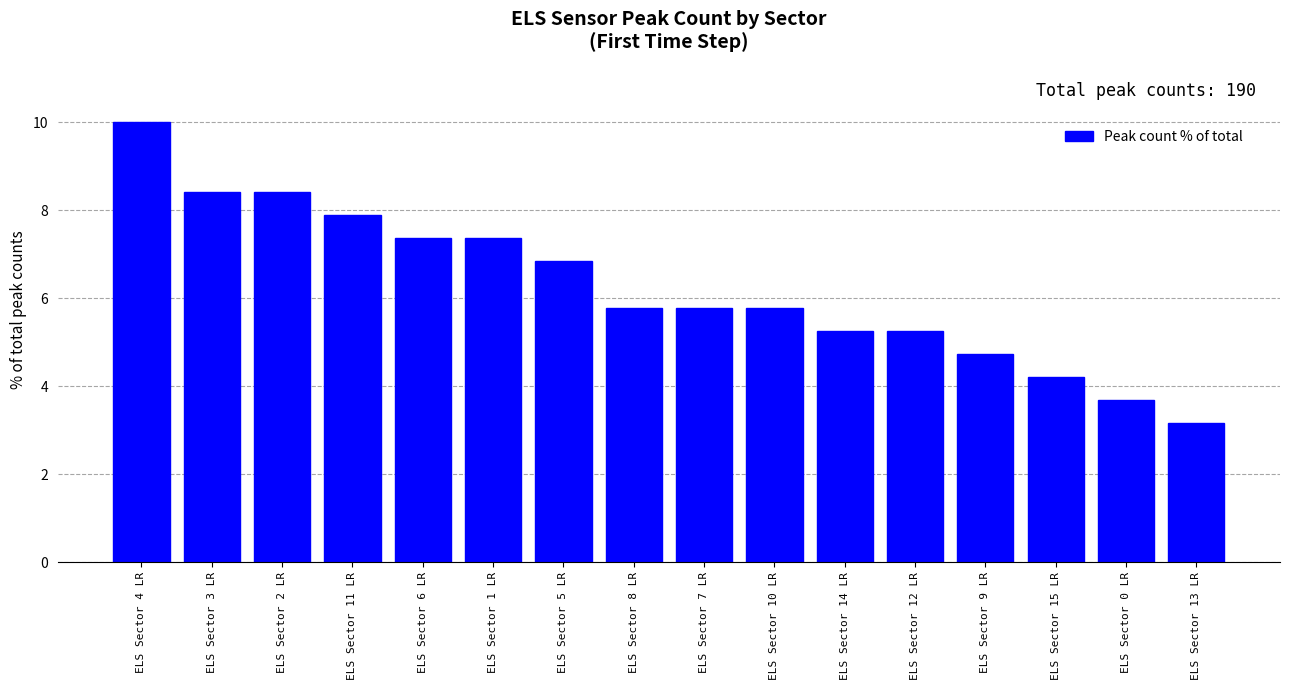

Reading left to right, list all the values displayed in this chart.

10.0	8.4	8.4	7.9	7.4	7.4	6.8	5.8	5.8	5.8	5.3	5.3	4.7	4.2	3.7	3.2